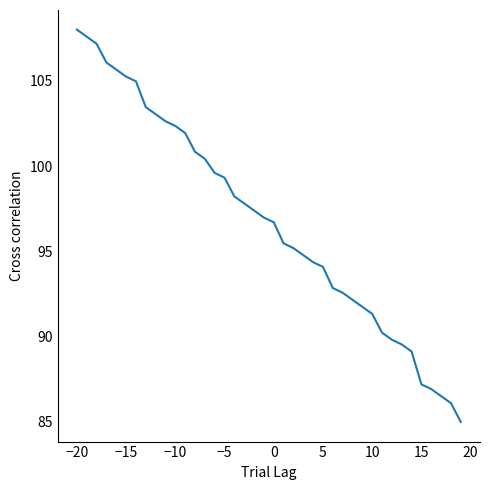

What is the greatest value displayed?

108.0